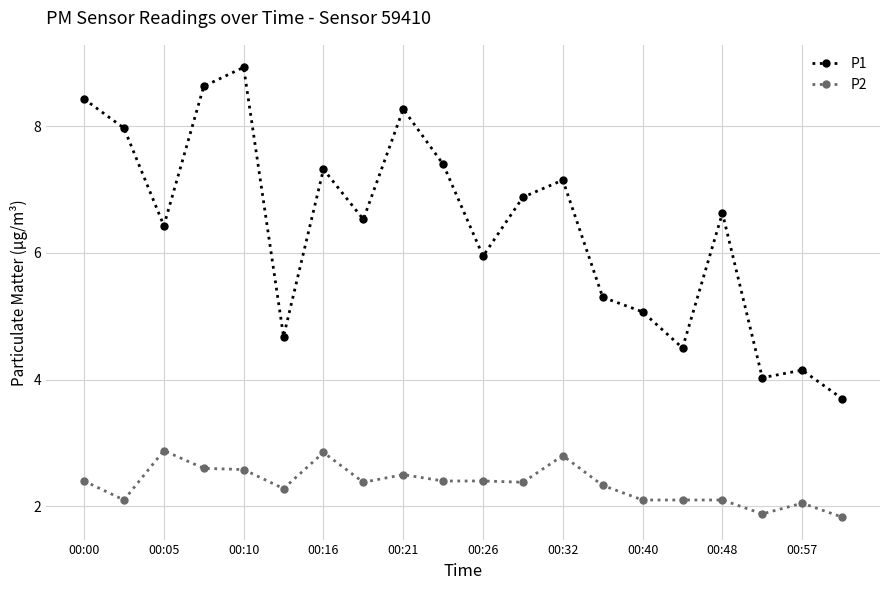

Which series has the largest total across all categories?

P1